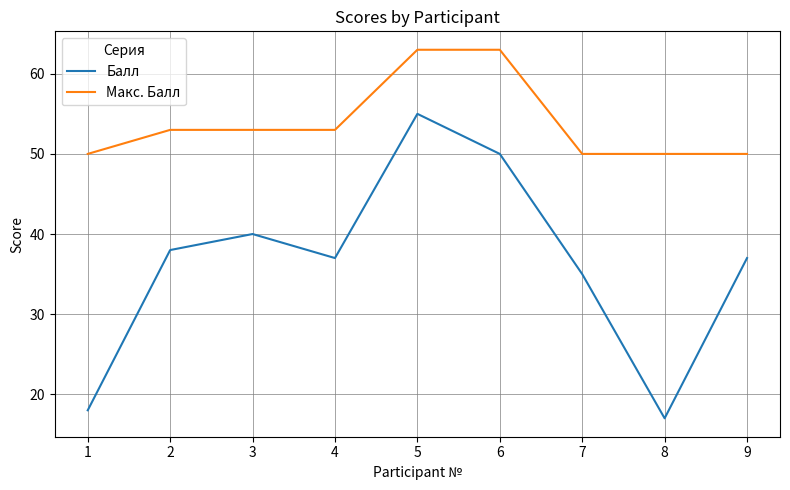

True or false: Балл has more than 0 interior local peaks.

True